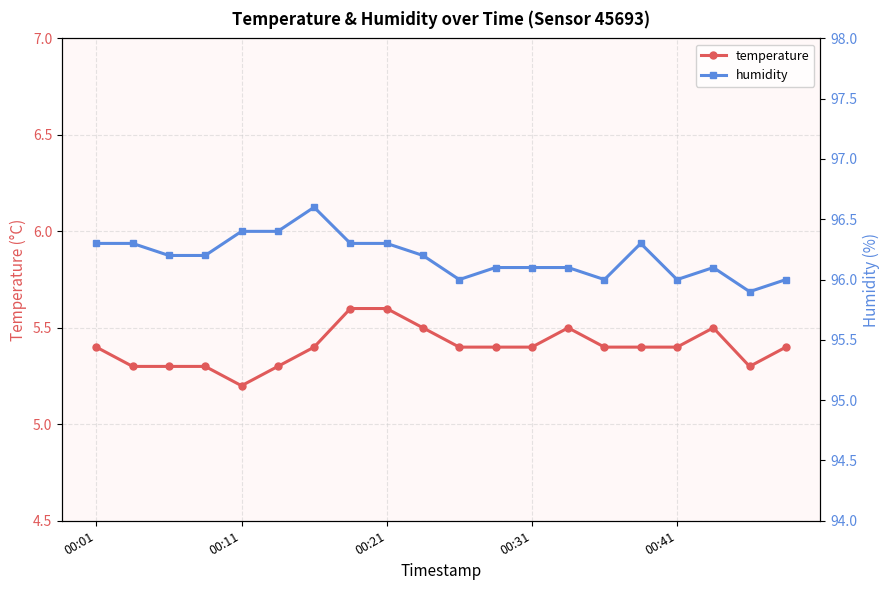

Which series has the largest range (max minus min)?

humidity